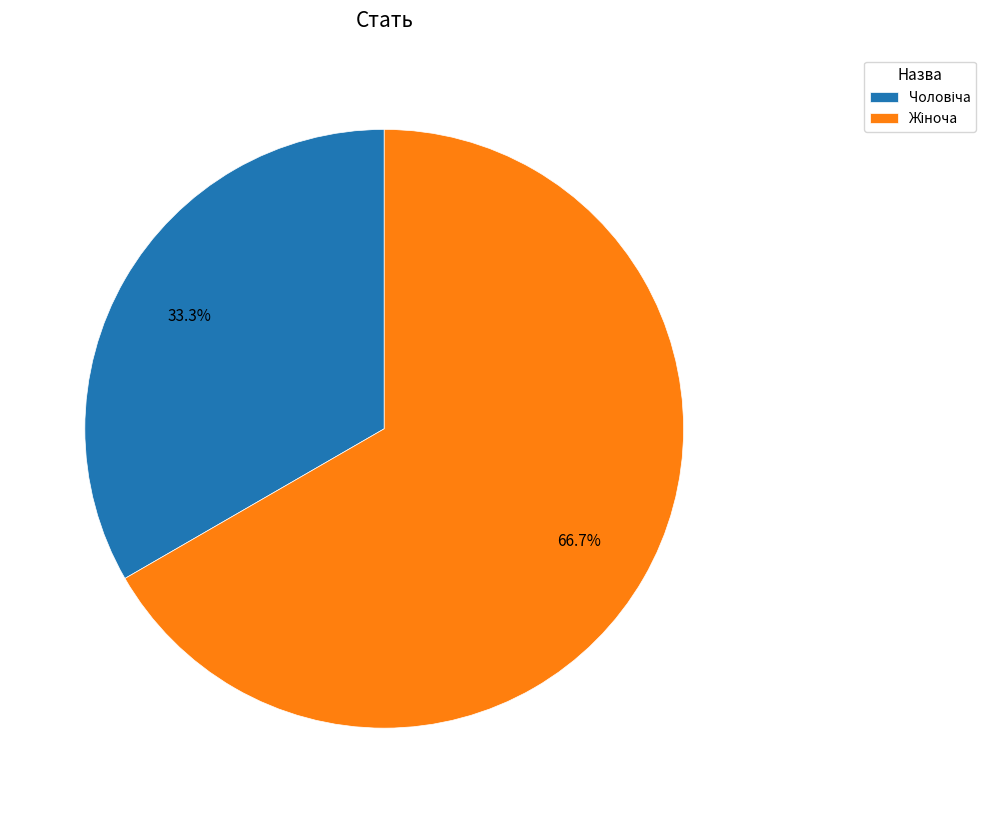

Is there any slice that represents more than half of the pie?

Yes